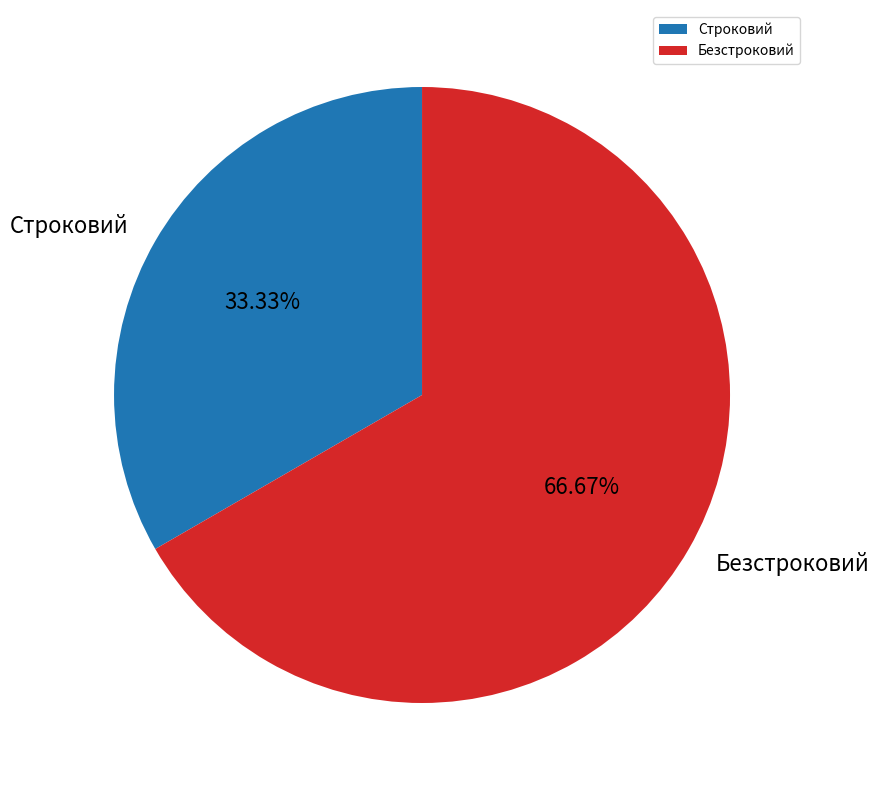

The Безстроковий slice represents 79% of the pie. True or false?

False